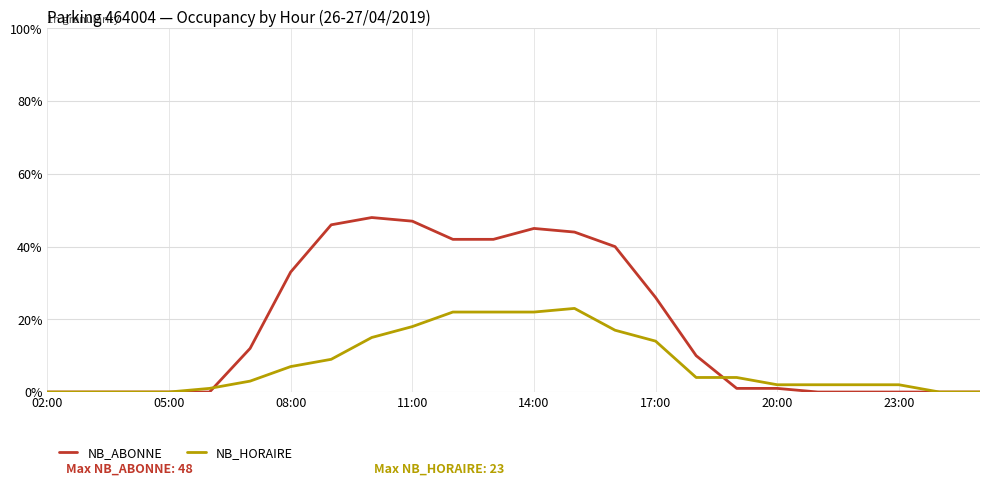

What is the maximum value shown in the chart?

48